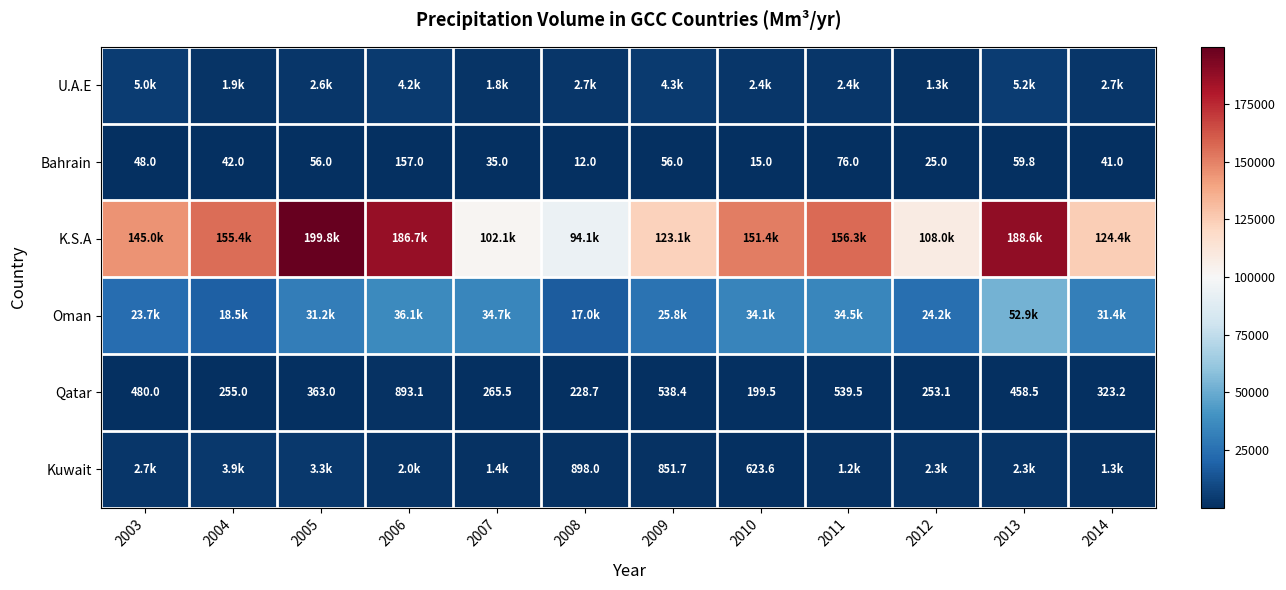

Which series has the largest range (max minus min)?

K.S.A